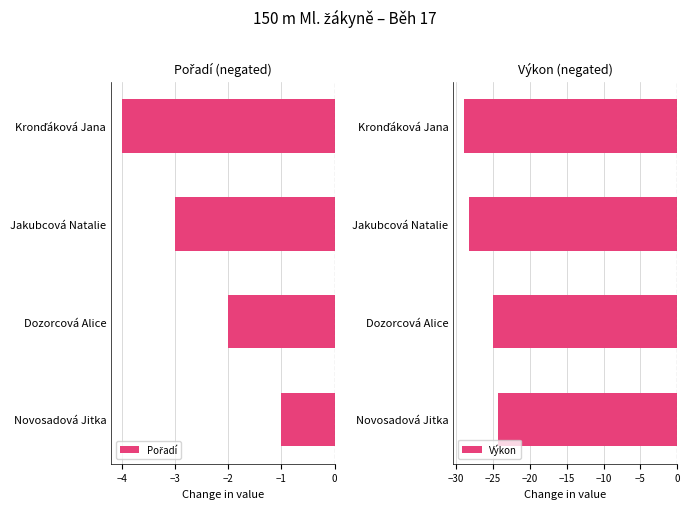

At which label is Výkon closest to -26?

Dozorcová Alice